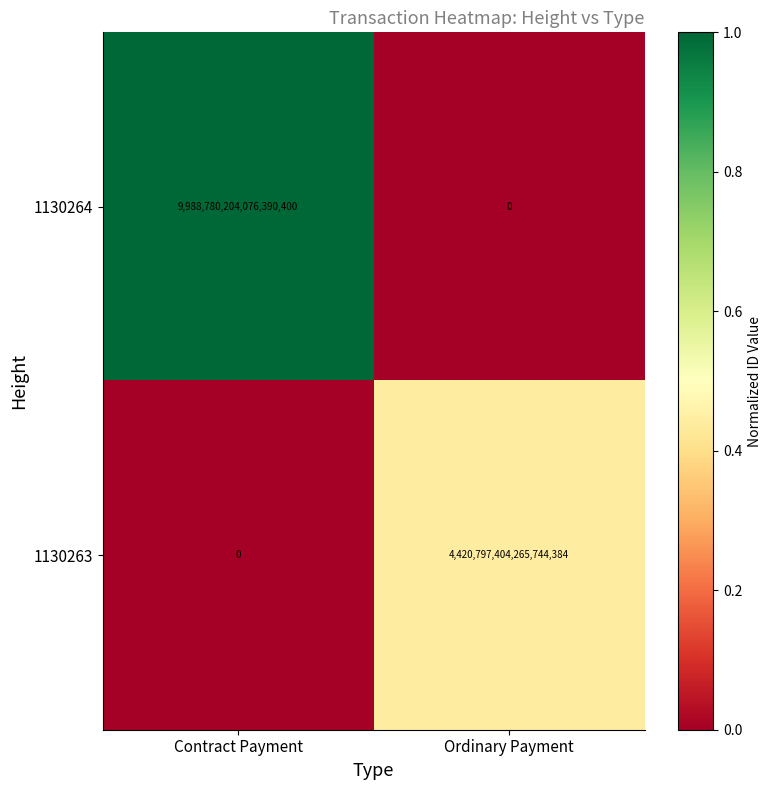

Between Contract Payment and Ordinary Payment, which series saw the biggest shift?

1130264